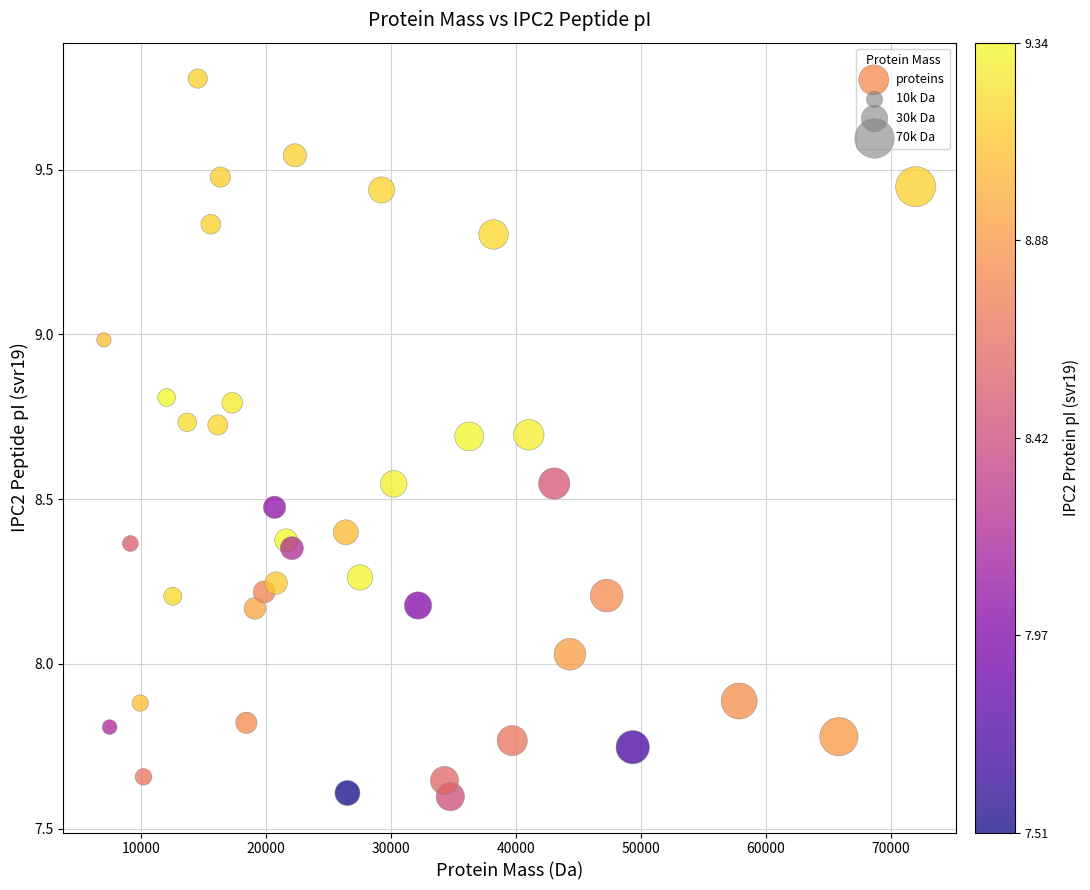

What is the range of Y values (max minus min)?

2.2